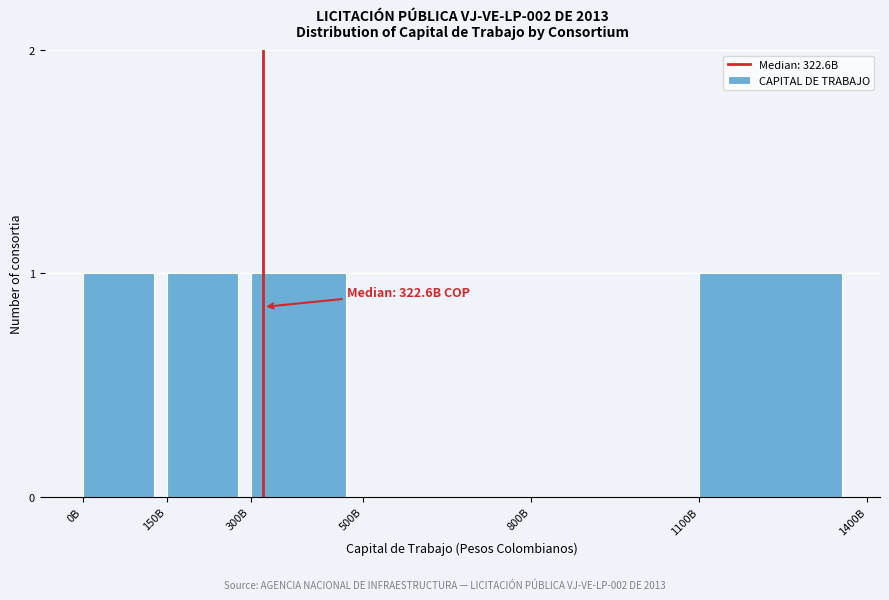

Reading right to left, extract all data points from this chart.

1100B=1	800B=0	500B=0	300B=1	150B=1	0B=1